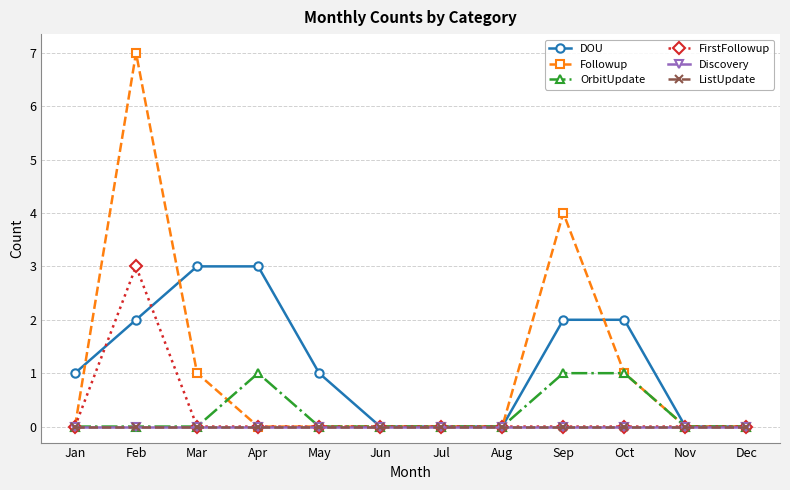

The Followup series shows 4 at Sep. True or false?

True